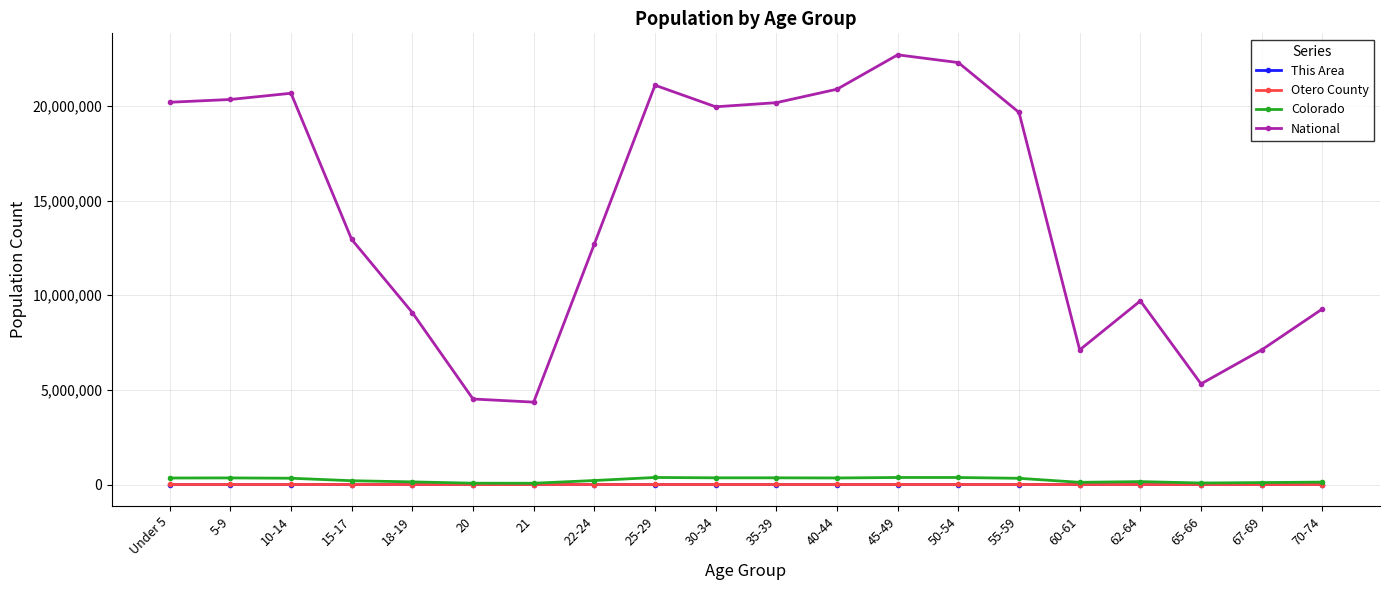

What is the difference between the highest and lowest values at 50-54?

22298022